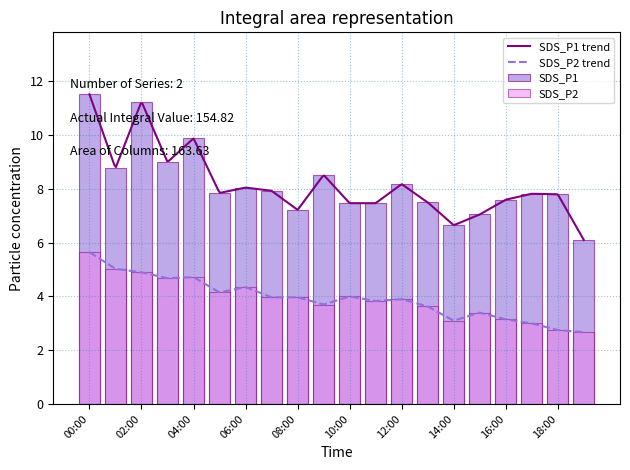

What is the difference between the SDS_P1 values at 04:00 and 02:00?

1.4